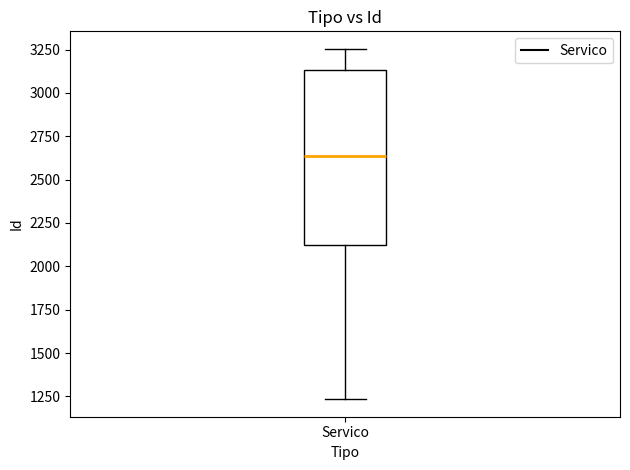

Where is the lower edge of the box for Servico on the y-axis? The values are not printed on the chart, so give them approximately, as read against the axis.

2150